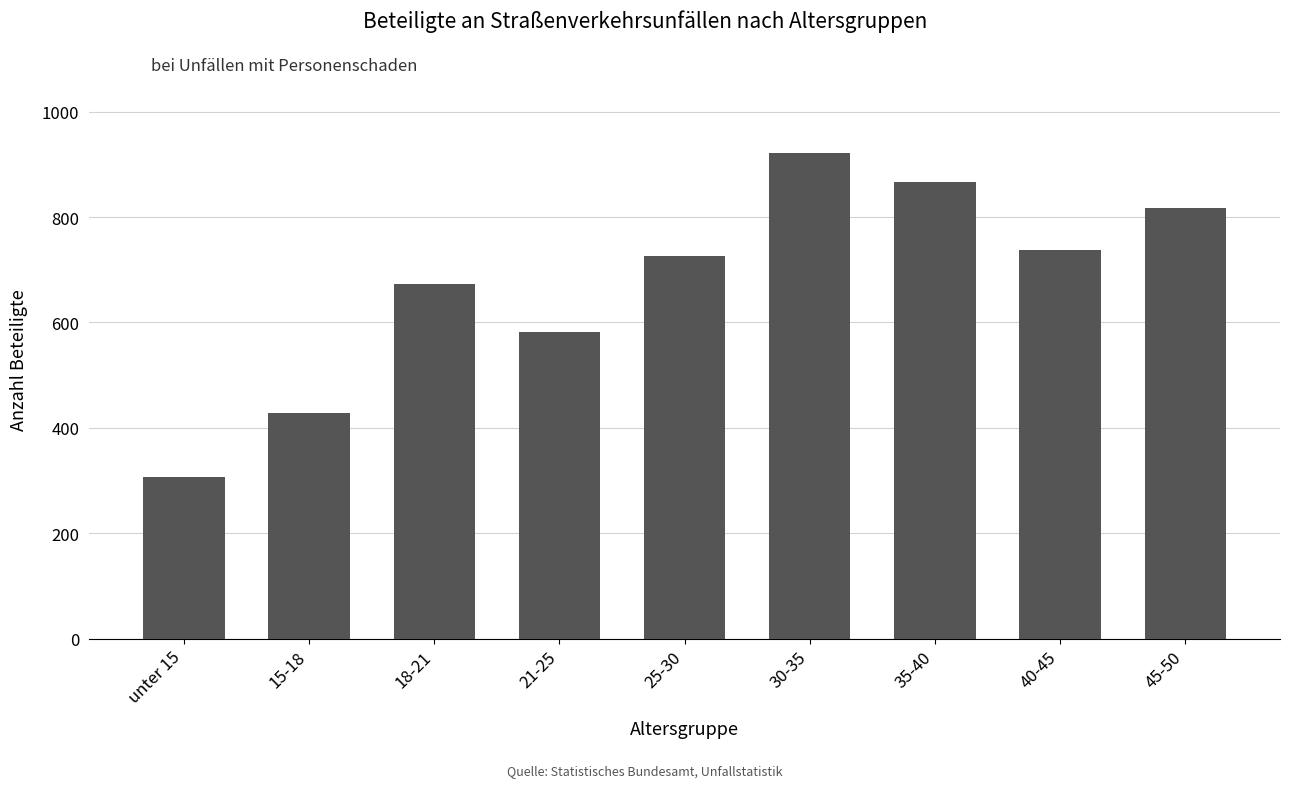

What is the label of the 3rd bar from the right?

35-40